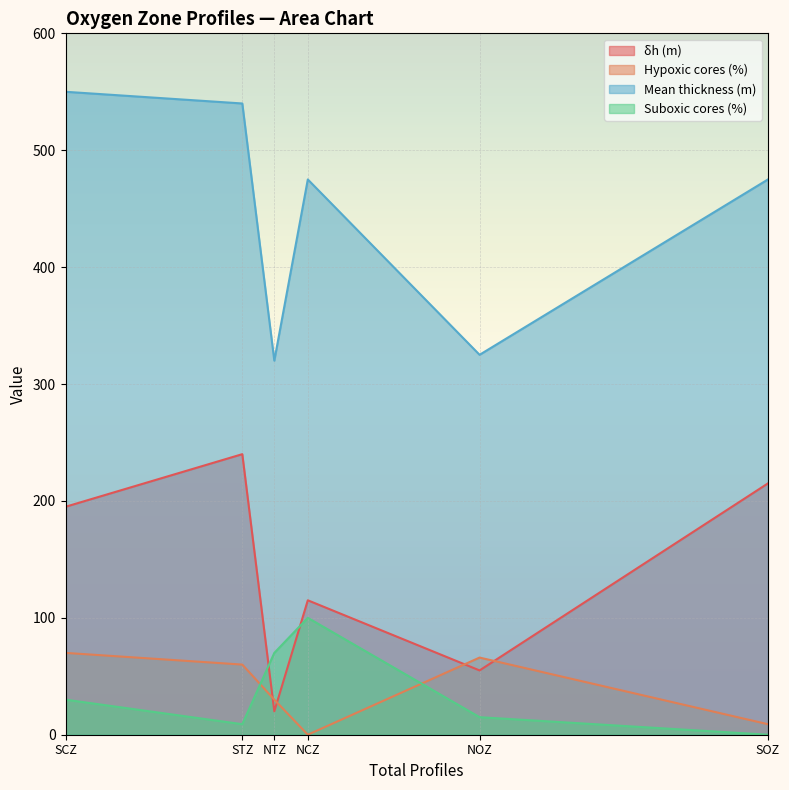

Rank the series at NOZ from lowest to highest value.

Suboxic cores (%), δh (m), Hypoxic cores (%), Mean thickness (m)